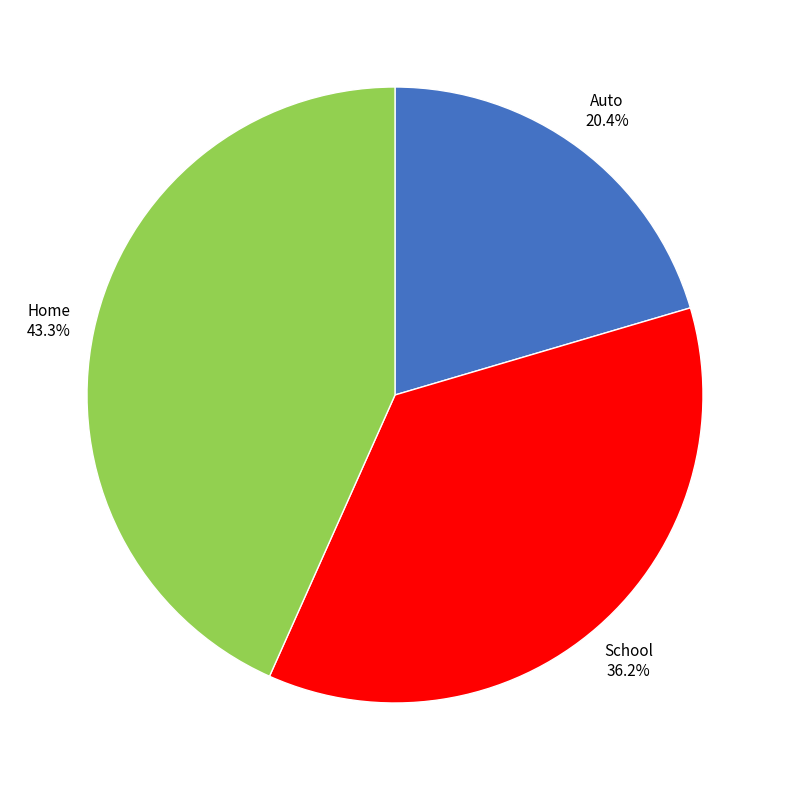

To the nearest percent, what is the average slice percentage?

33%